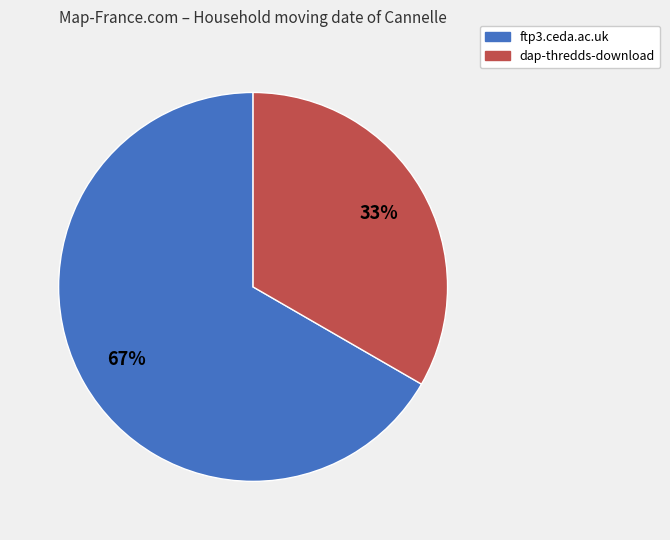

Which slice is the largest?

ftp3.ceda.ac.uk